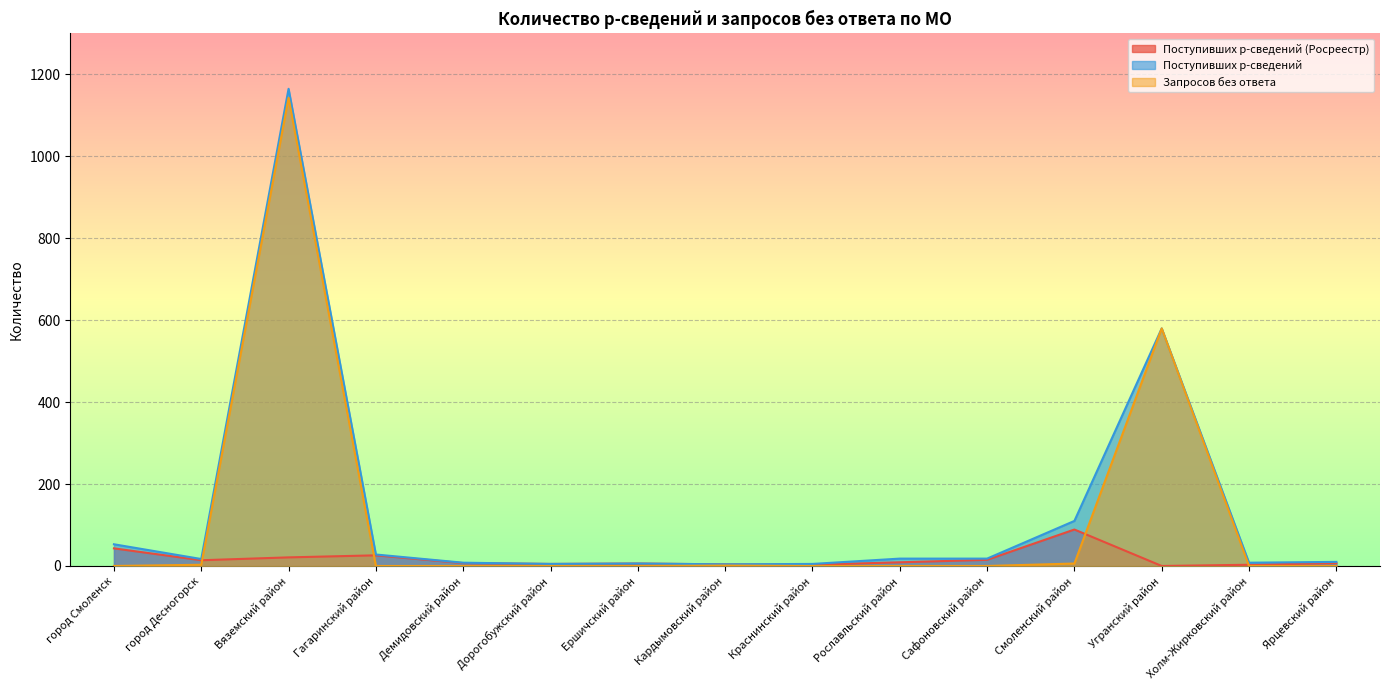

True or false: Поступивших р-сведений has more than 1 interior local peaks.

True